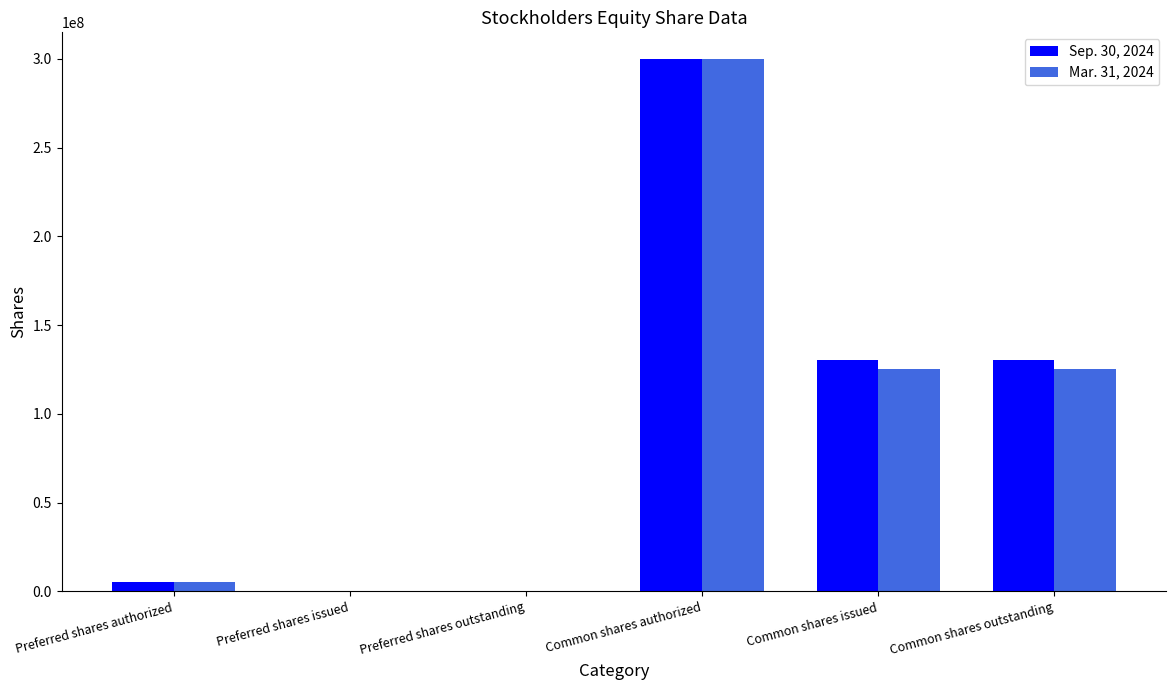

Which label corresponds to the largest value in the chart?

Common shares authorized